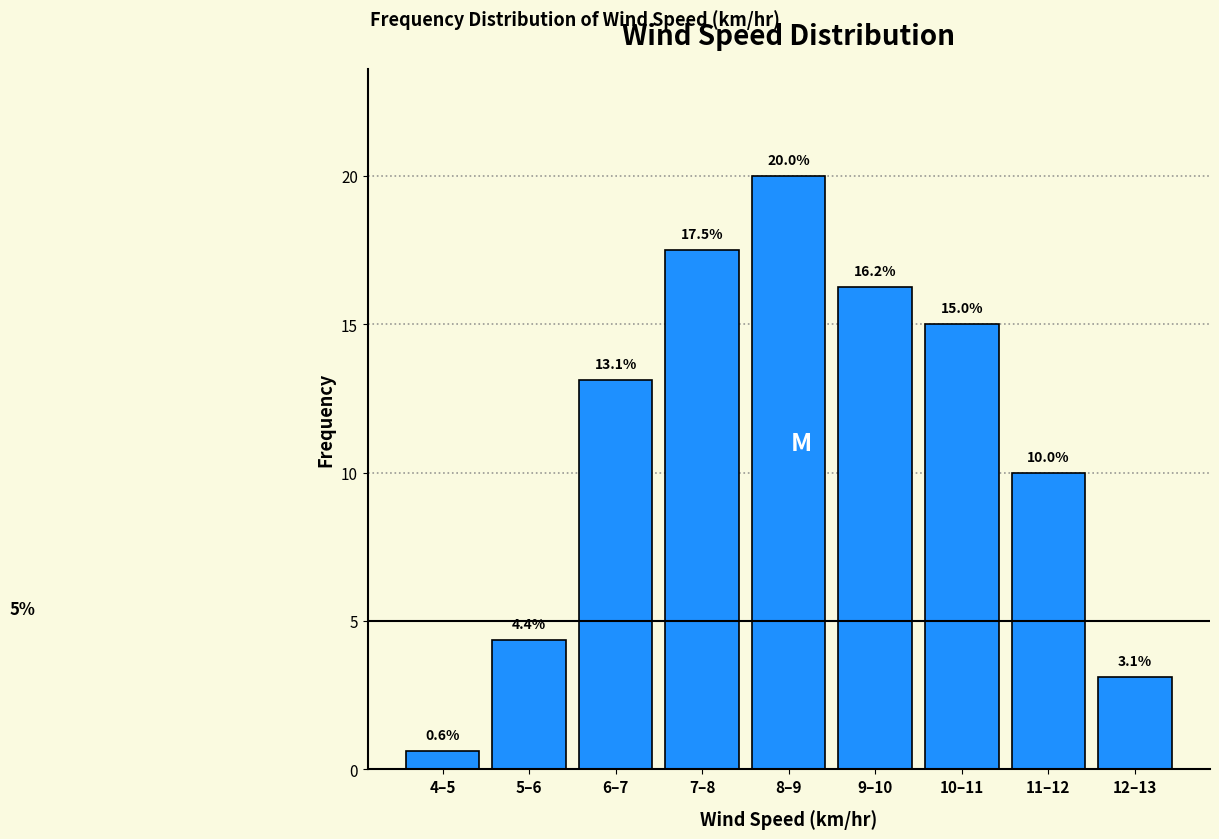

List the labels in order of value, largest first.

8–9, 7–8, 9–10, 10–11, 6–7, 11–12, 5–6, 12–13, 4–5